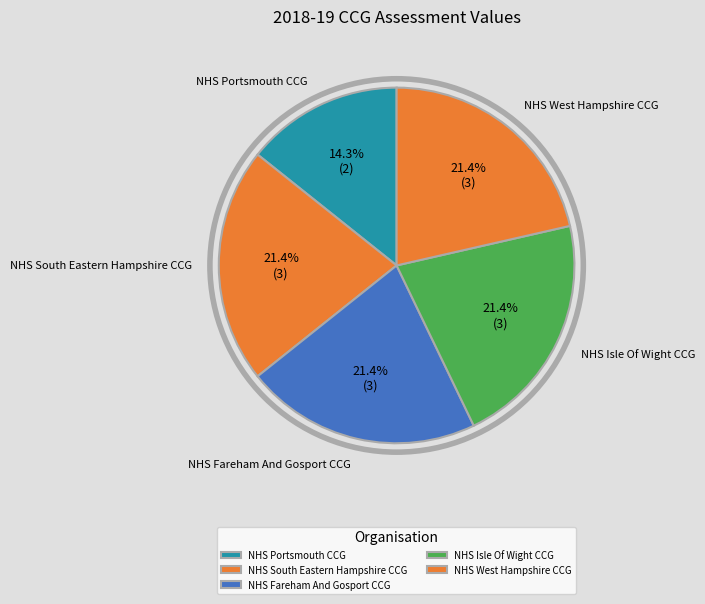

Is there a majority slice in this chart?

No